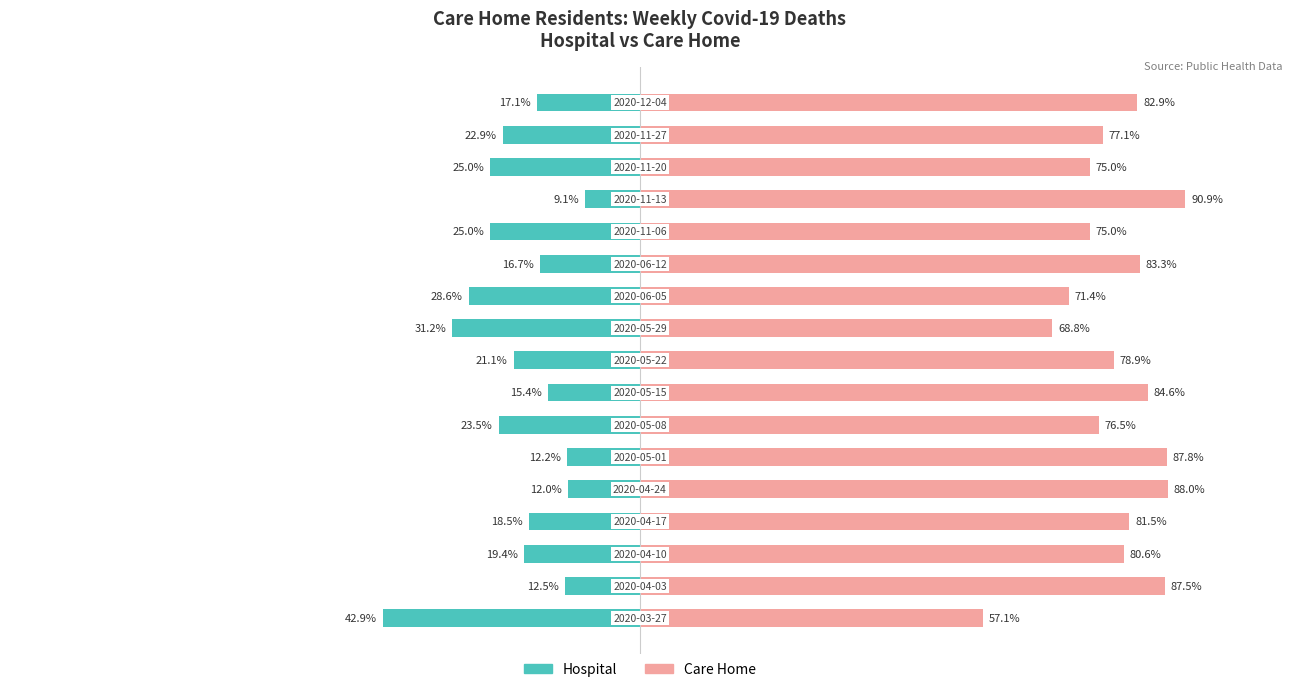

How many bars are there in total?

34